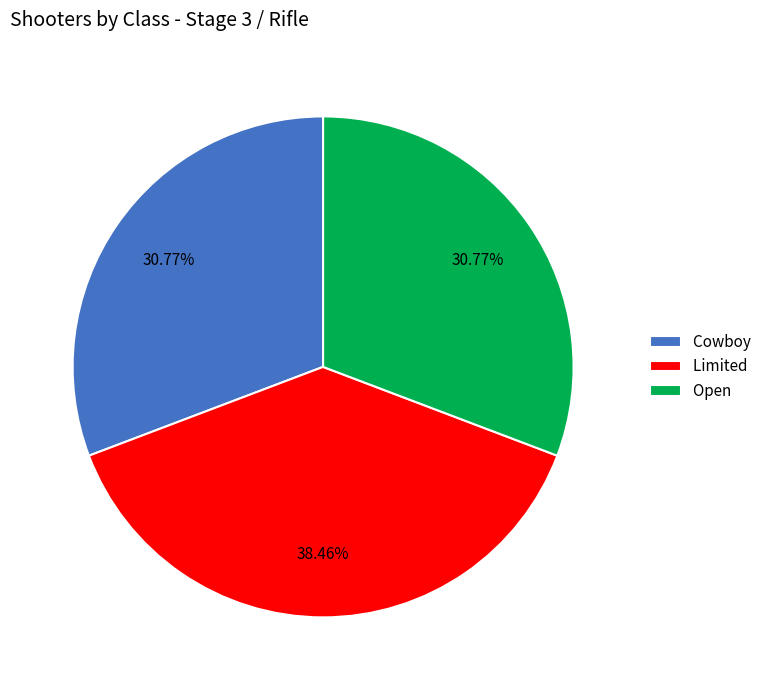

What is the largest slice in the pie chart?

Limited